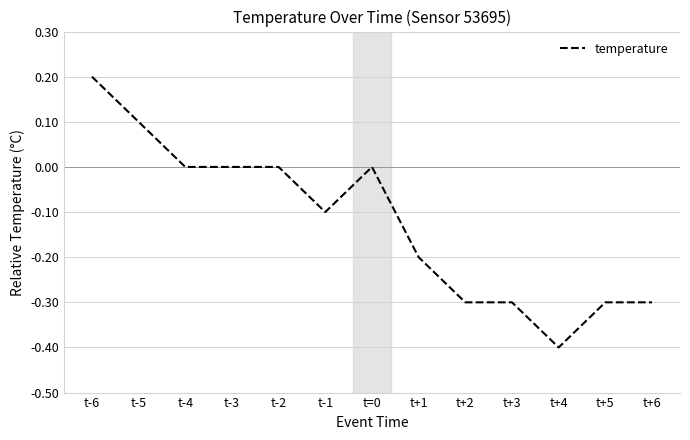

Reading left to right, transcribe all the data shown in this chart.

t-6=0.2	t-5=0.1	t-4=0.0	t-3=0.0	t-2=0.0	t-1=-0.1	t=0=0.0	t+1=-0.2	t+2=-0.3	t+3=-0.3	t+4=-0.4	t+5=-0.3	t+6=-0.3